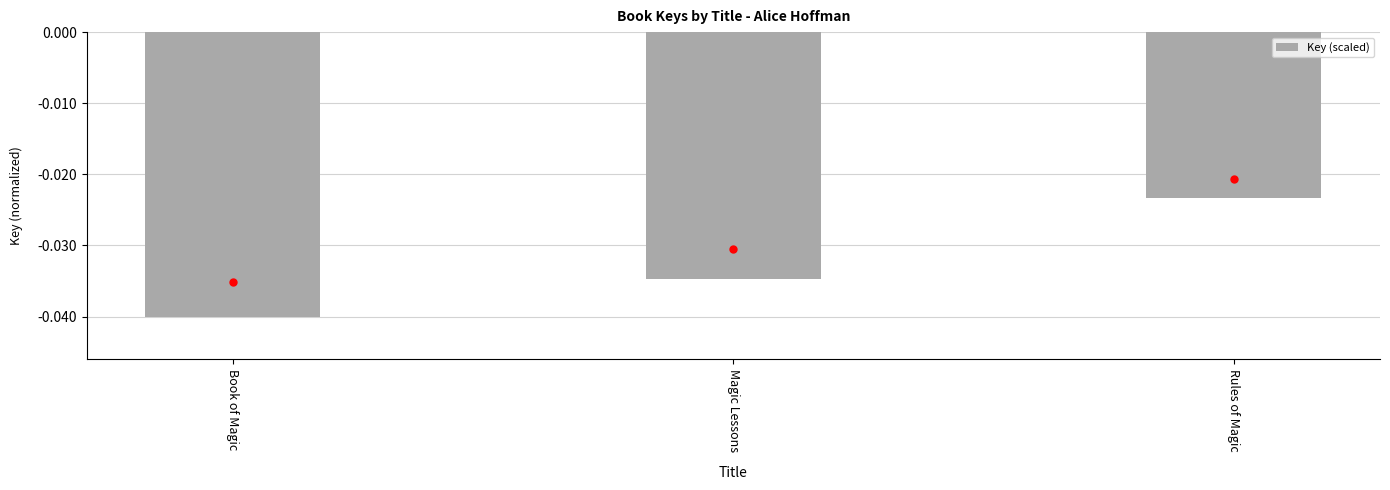

Which has a higher value, Rules of Magic or Magic Lessons?

Rules of Magic